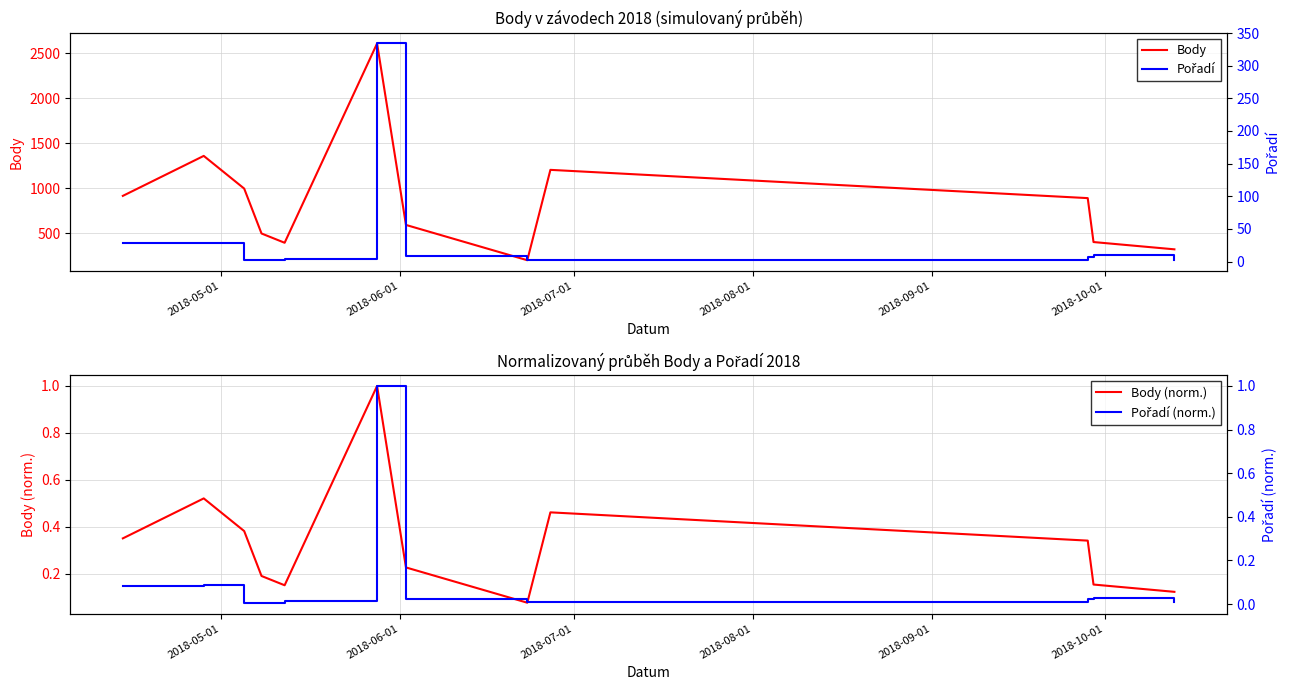

What is the minimum value for Body?

202